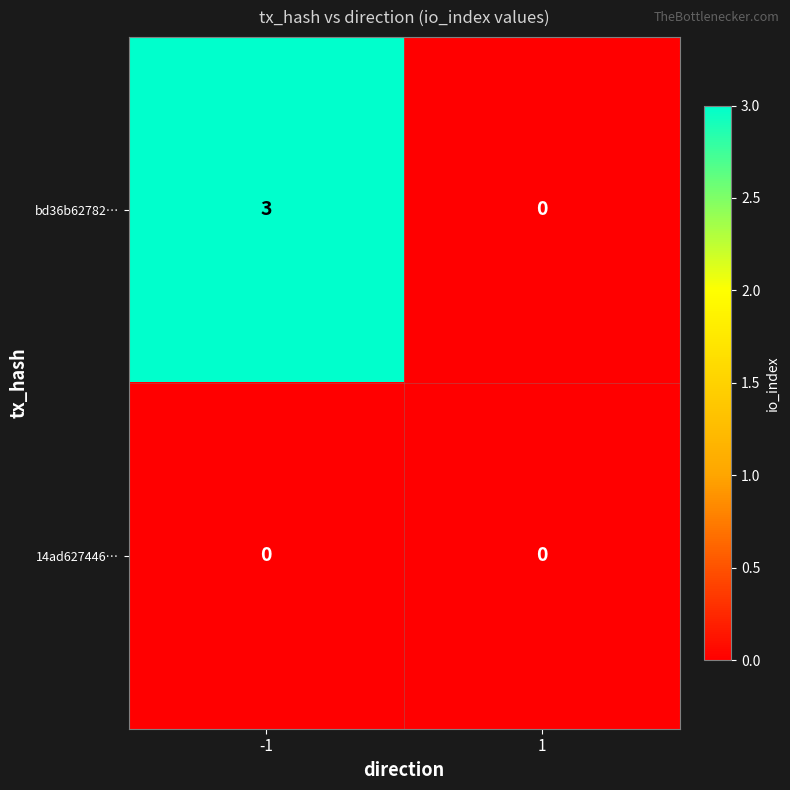

At which category is the sum across all series the highest?

-1